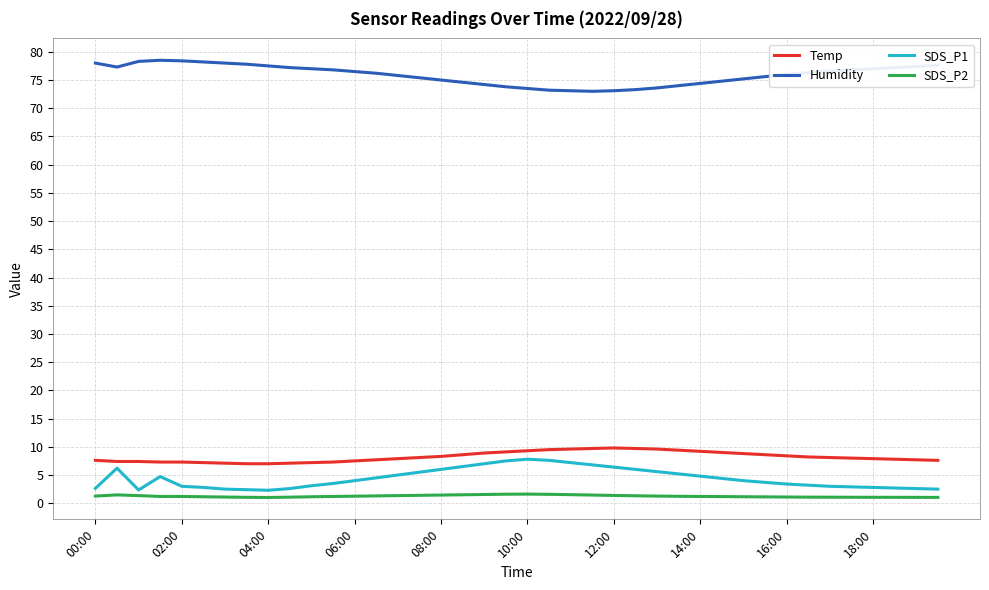

What is the lowest value of the Humidity series?

73.0